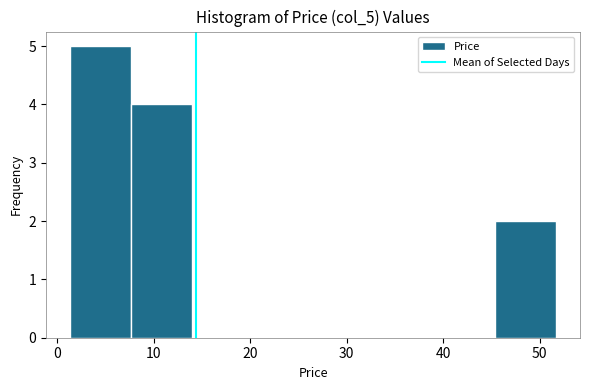

Over which range of the x-axis is the bar tallest?

1 to 8